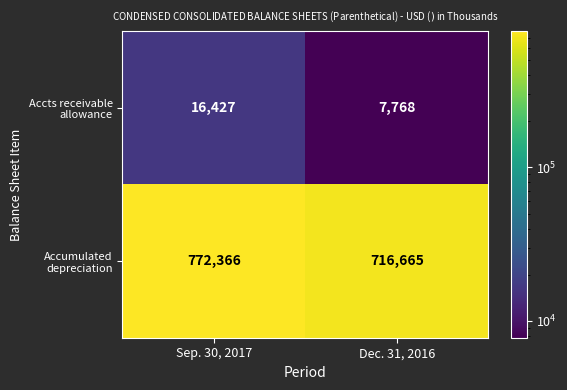

At which category is the sum across all series the highest?

Sep. 30, 2017